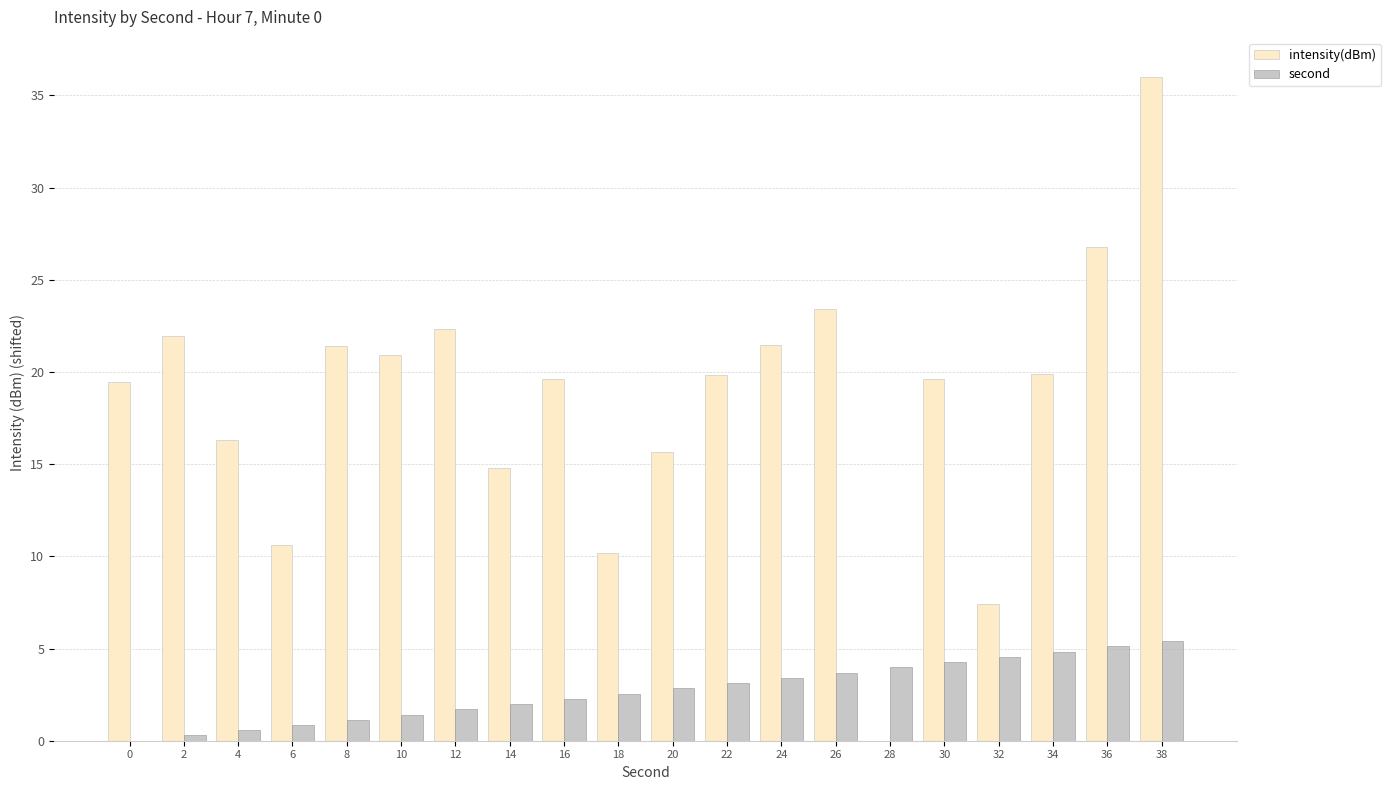

The value of second at 38 is 3.7. True or false?

False